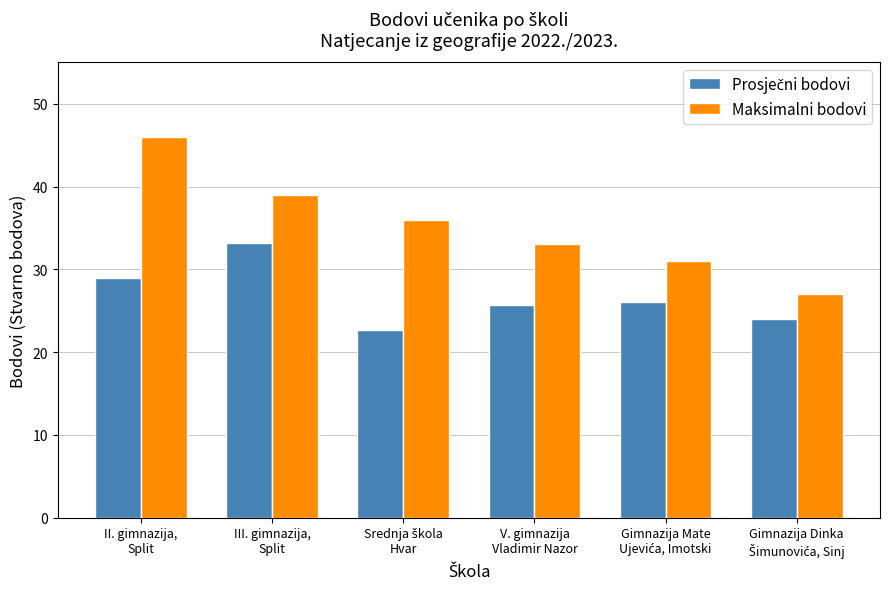

What is the greatest value displayed?

46.0